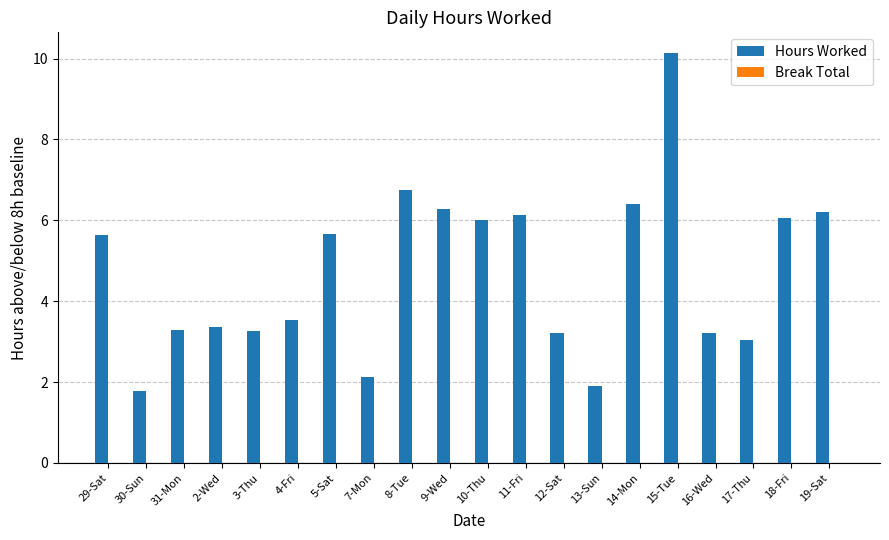

Is it true that the value at 15-Tue is 10.1?

True